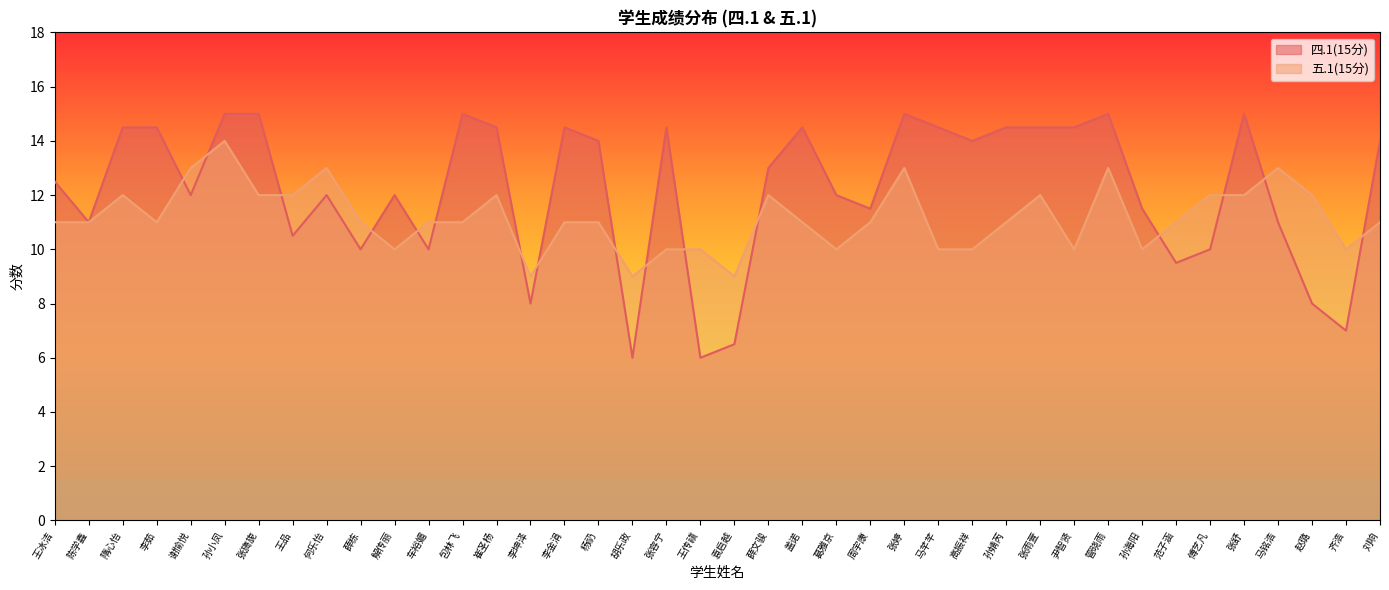

At 解传丽, list the series in order from largest to smallest.

四.1(15分), 五.1(15分)